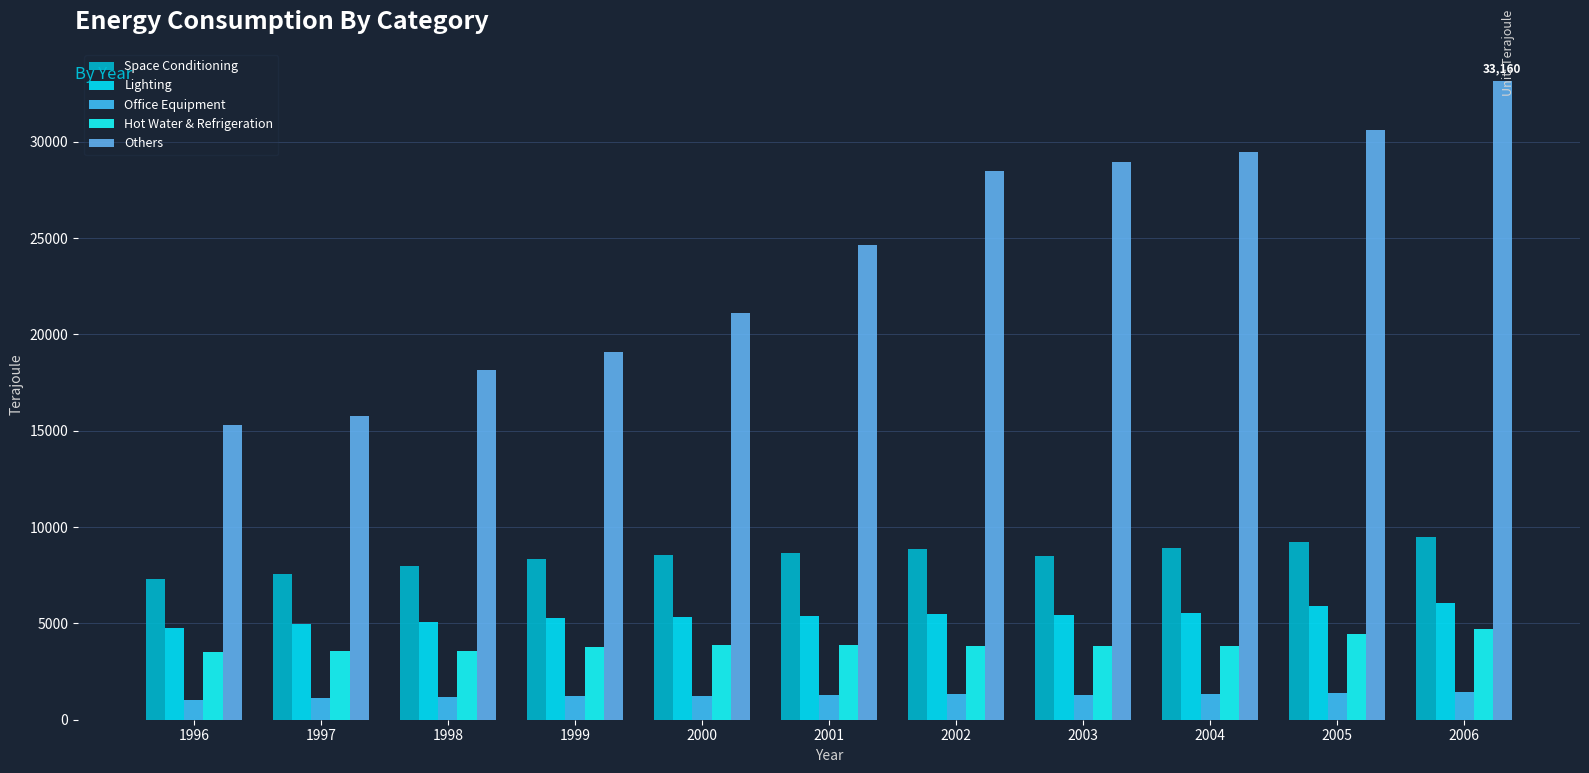

What is the maximum value shown in the chart?

33160